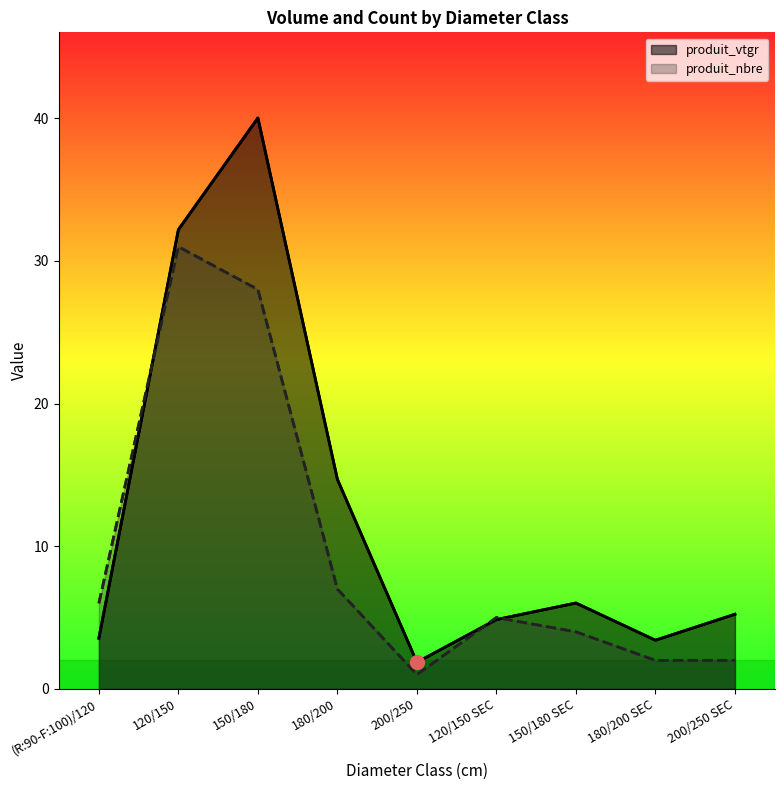

In produit_vtgr, how many points are higher than both neighbors (excluding endpoints)?

2